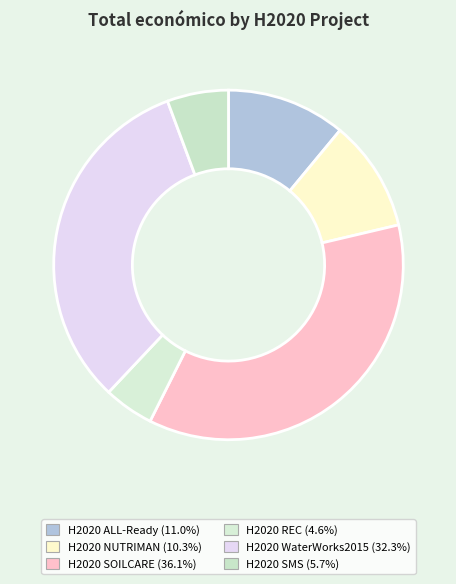

How many segments does this pie chart have?

6